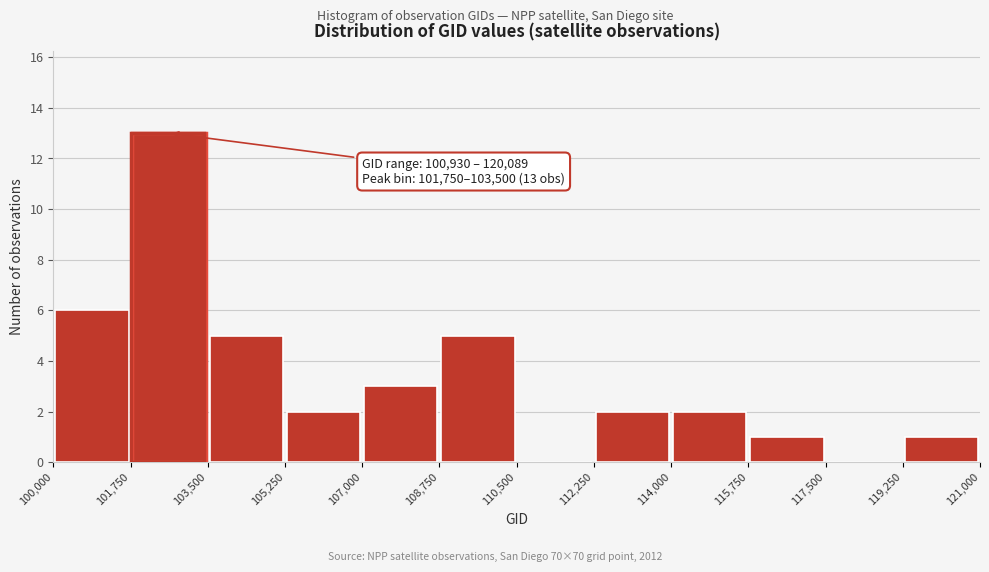

Over which range of the x-axis is the bar tallest?

101,750 to 103,500